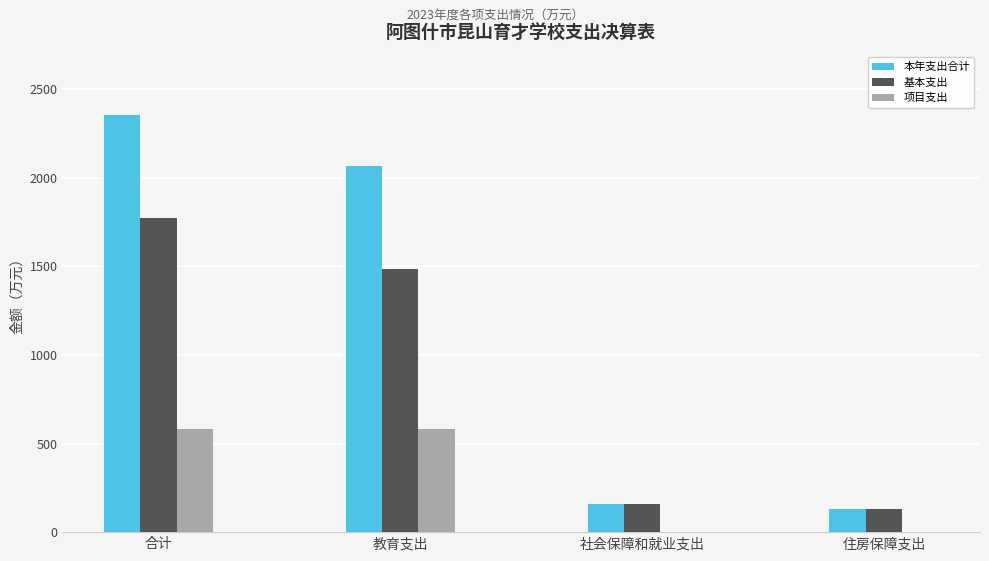

At which label does 本年支出合计 reach its peak?

合计